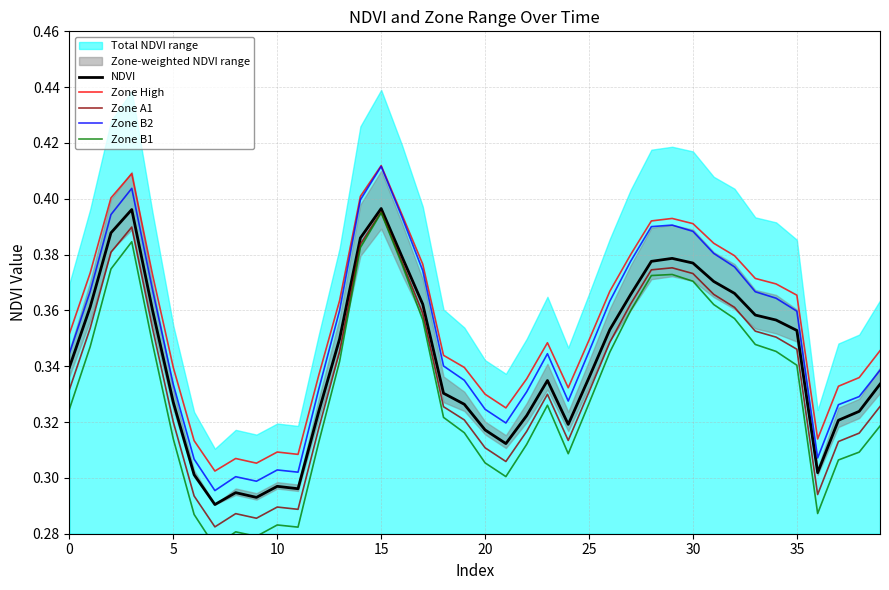

What is the smallest value displayed?

0.3